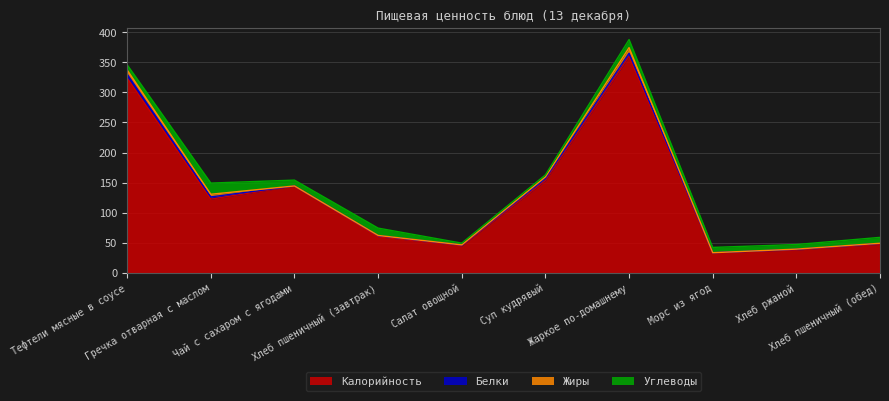

What is the difference between the highest and lowest values at Чай с сахаром с ягодами?

144.4